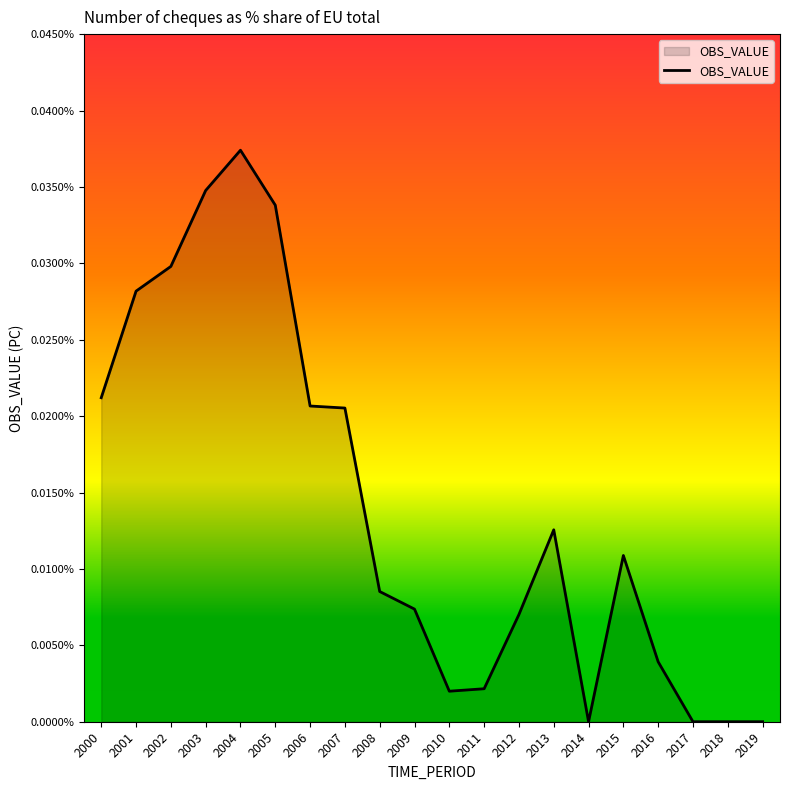

At which category does the chart reach its peak across all series?

2004